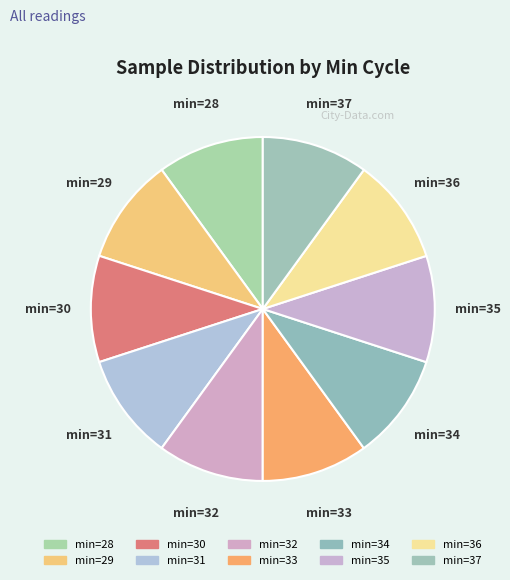

Is the sum of min=35 and min=37 greater than half?

No